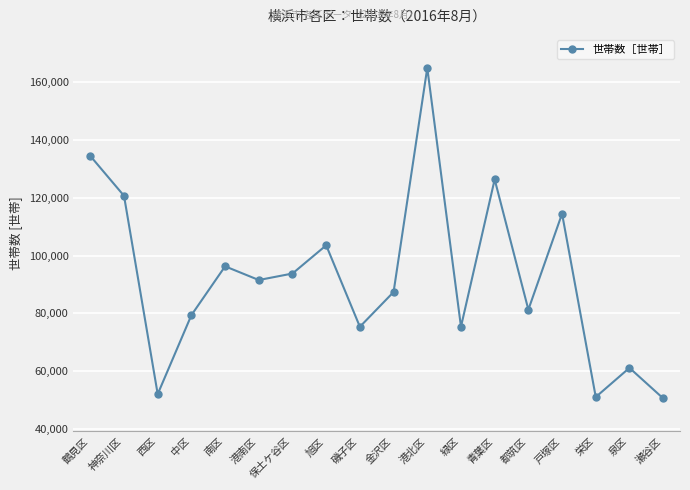

What is the sum of the values at 西区 and 旭区?

155655